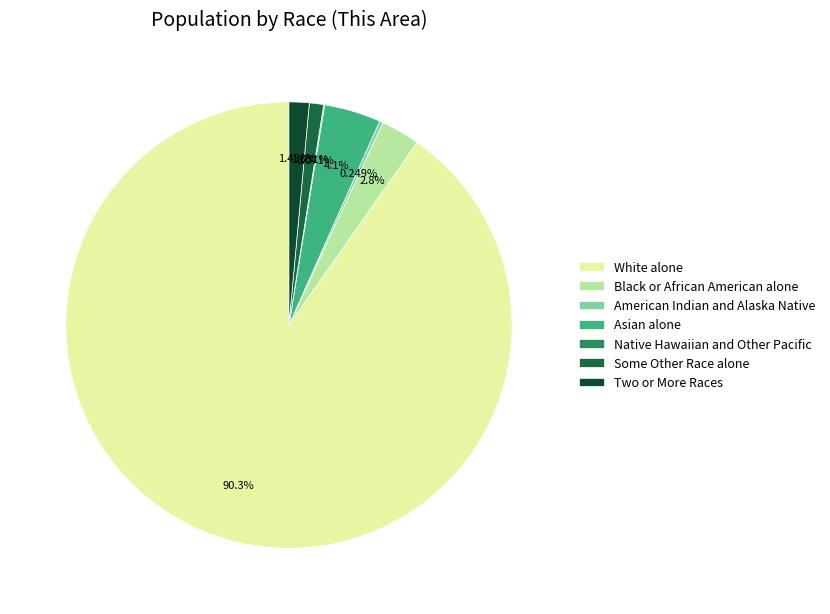

Which slice is the largest?

White alone